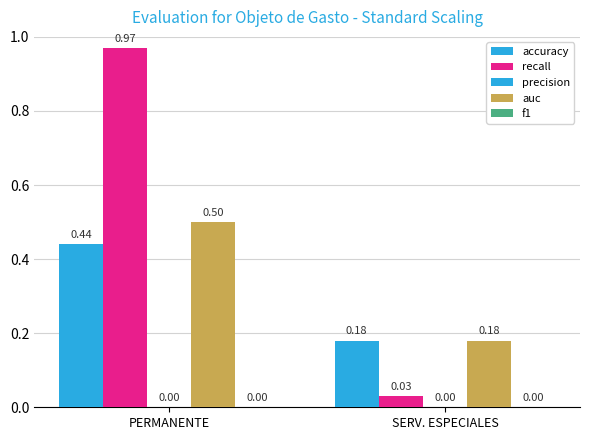

Rank the series at SERV. ESPECIALES from lowest to highest value.

precision, f1, recall, accuracy, auc